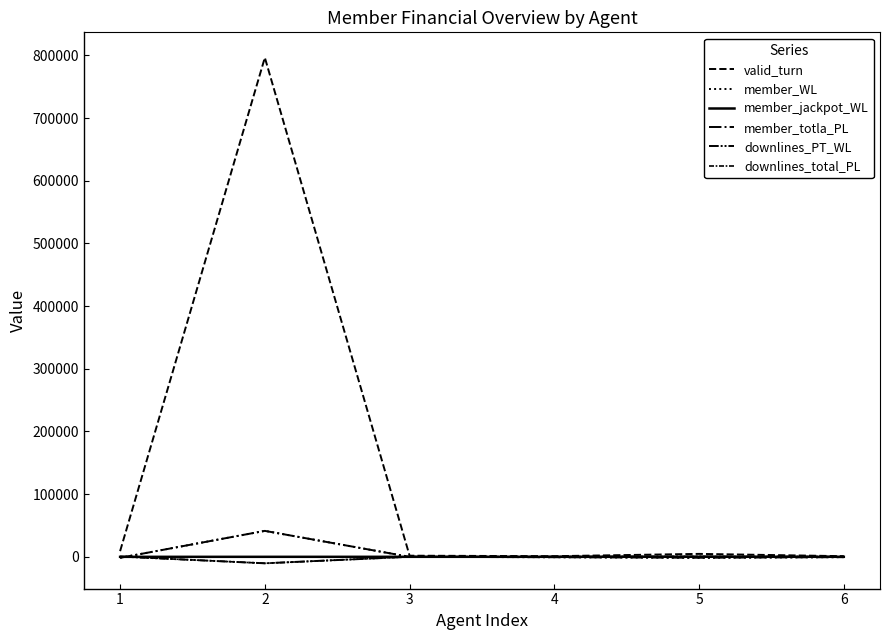

What is the average value of the valid_turn series?

135642.1